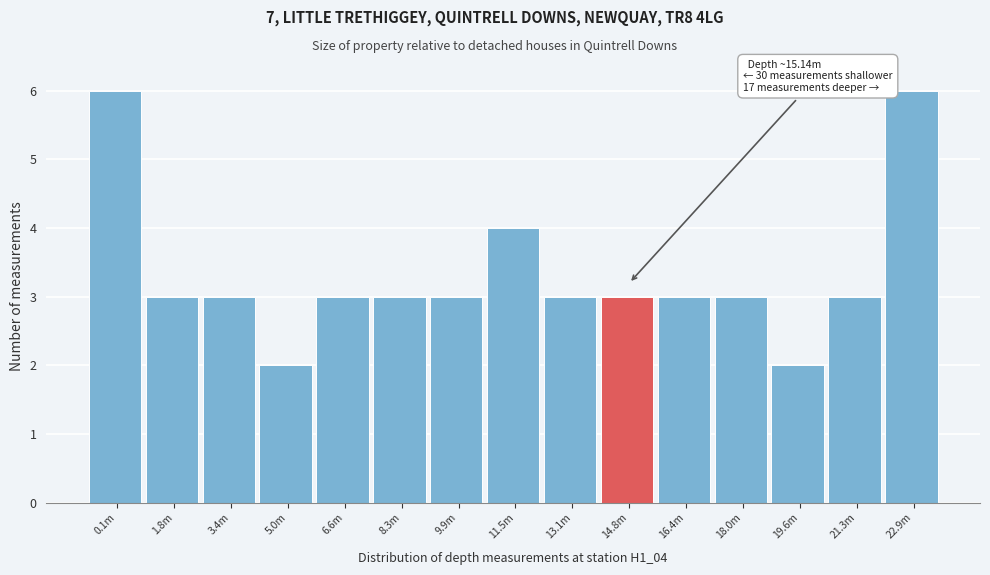

Reading left to right, transcribe all the data shown in this chart.

0.1m=6	1.8m=3	3.4m=3	5.0m=2	6.6m=3	8.3m=3	9.9m=3	11.5m=4	13.1m=3	14.8m=3	16.4m=3	18.0m=3	19.6m=2	21.3m=3	22.9m=6